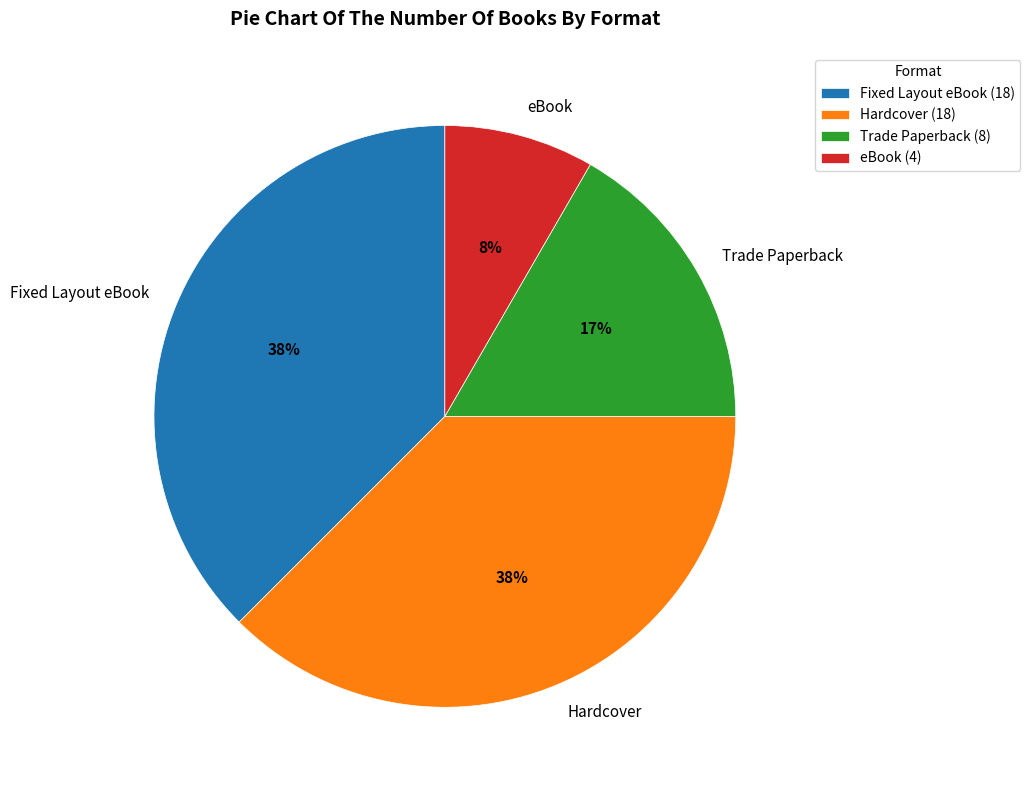

Does any single category account for the majority?

No